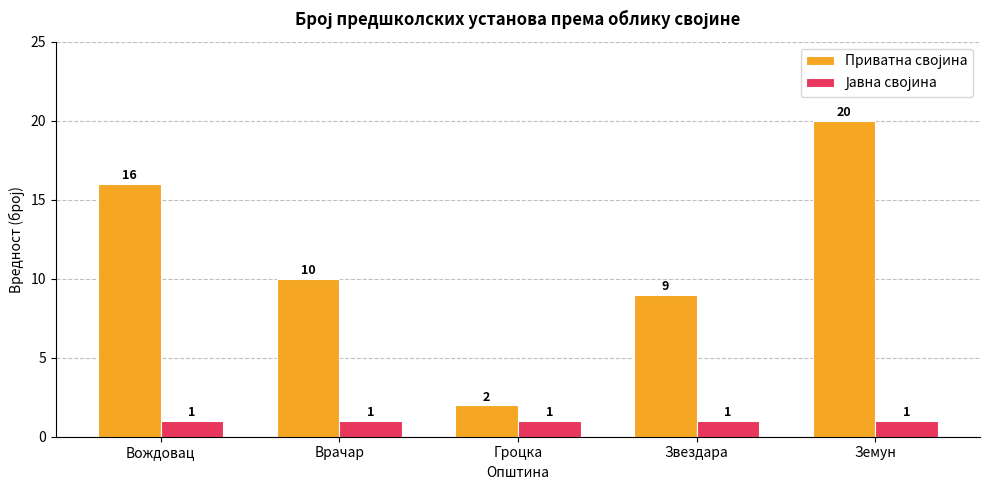

What is the difference between the highest and lowest values at Врачар?

9